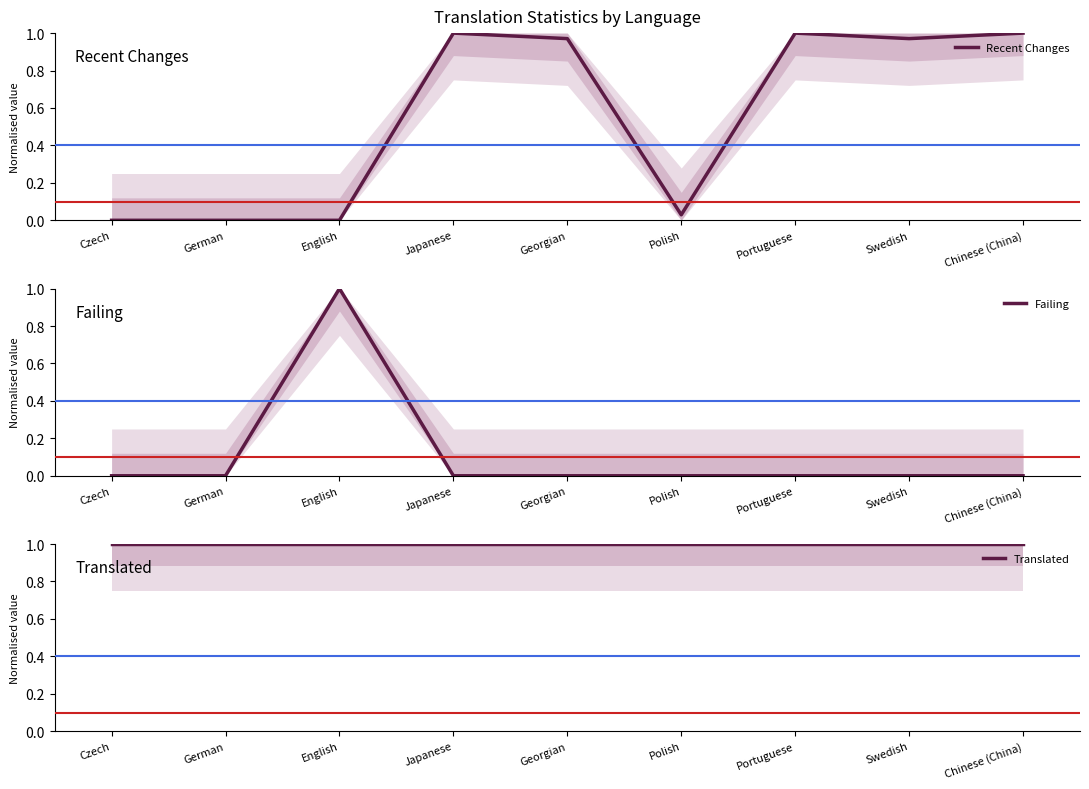

What is the sum of all Failing values?

1.0